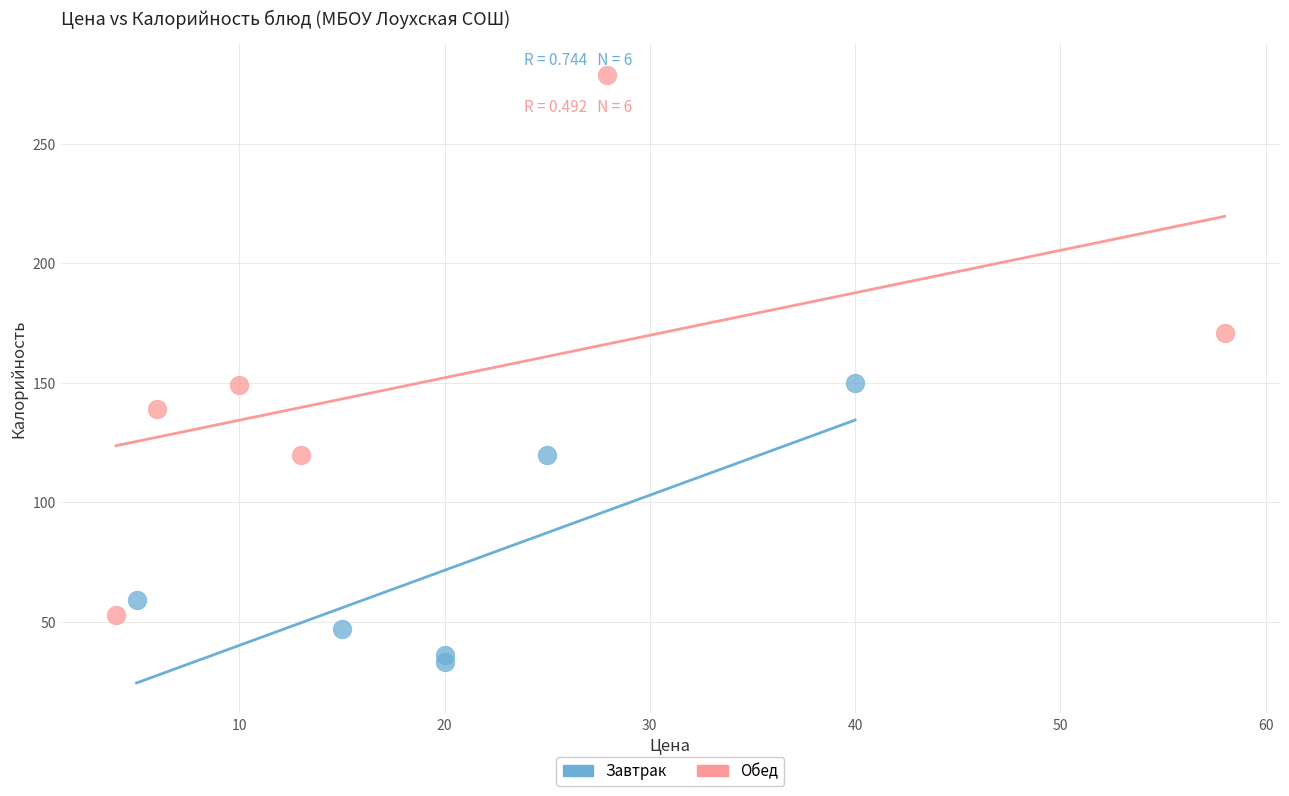

Which series reaches the minimum Y coordinate?

Завтрак